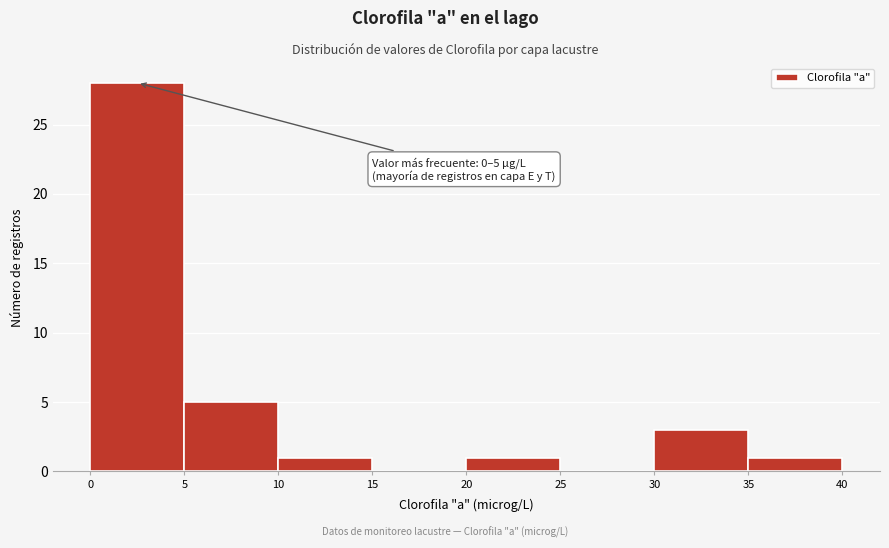

Over which range of the x-axis is the bar tallest?

0 to 5